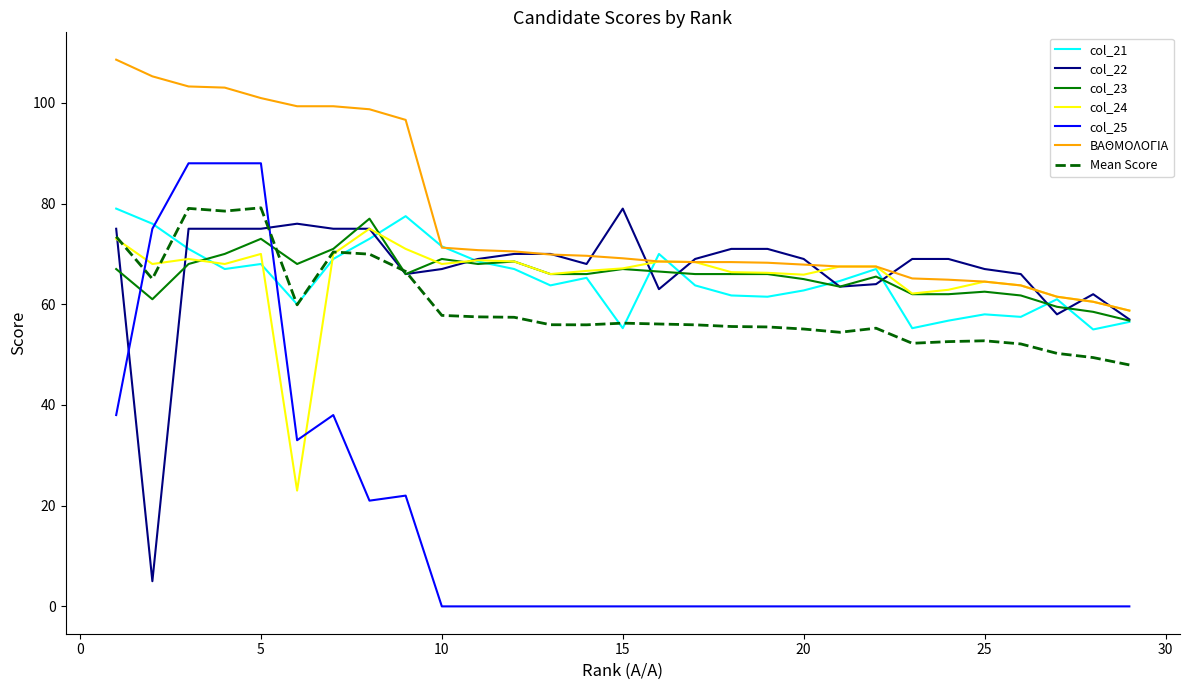

Which series has the largest range (max minus min)?

col_25